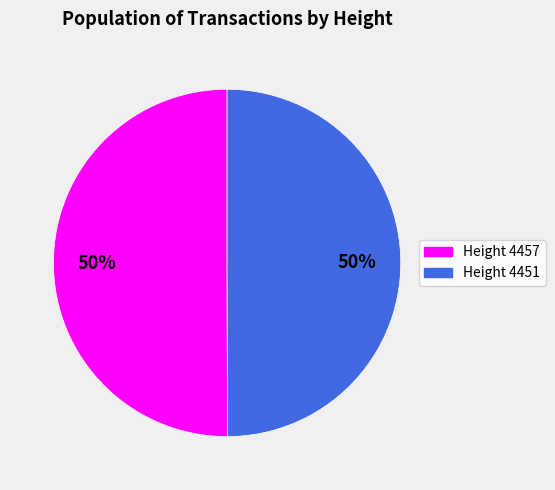

To the nearest percent, what is the average slice percentage?

50%